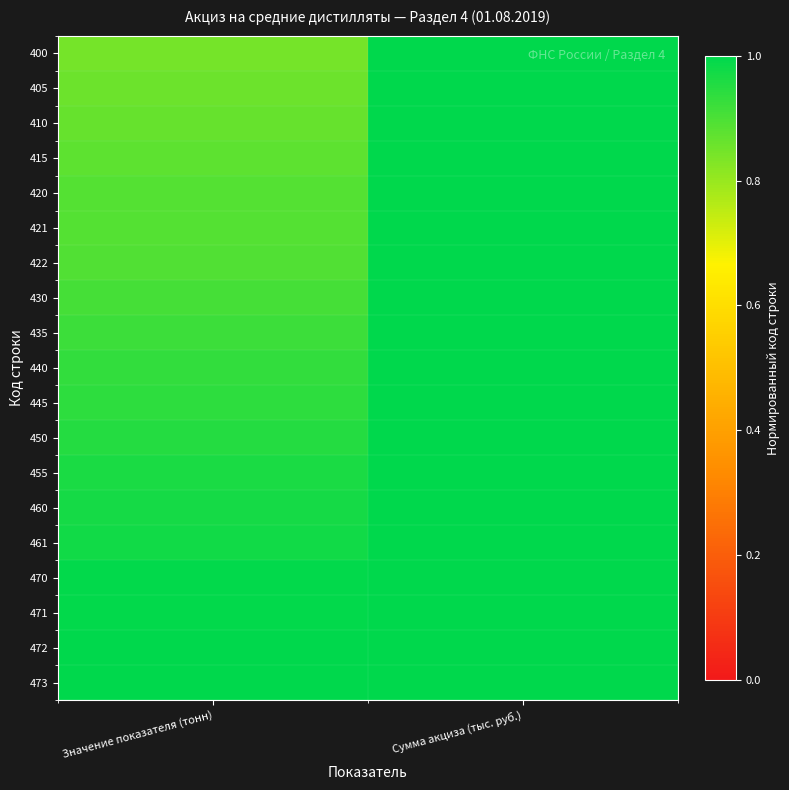

List the series in order of their peak value, lowest first.

400, 405, 410, 415, 420, 421, 422, 430, 435, 440, 445, 450, 455, 460, 461, 470, 471, 472, 473